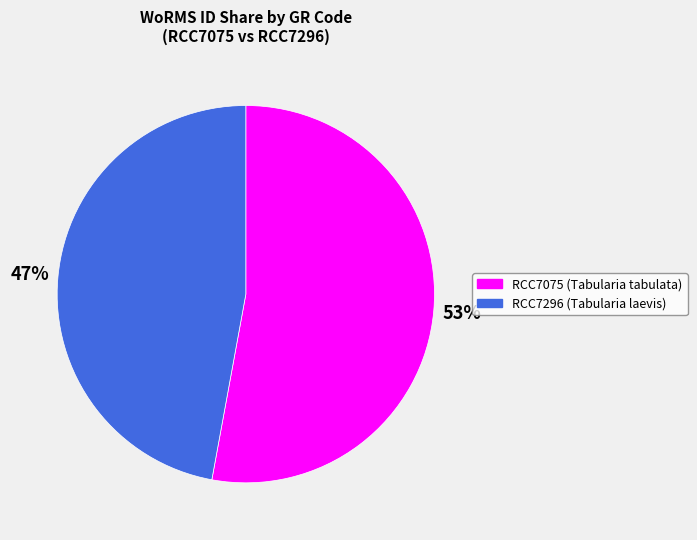

Is there a majority slice in this chart?

Yes